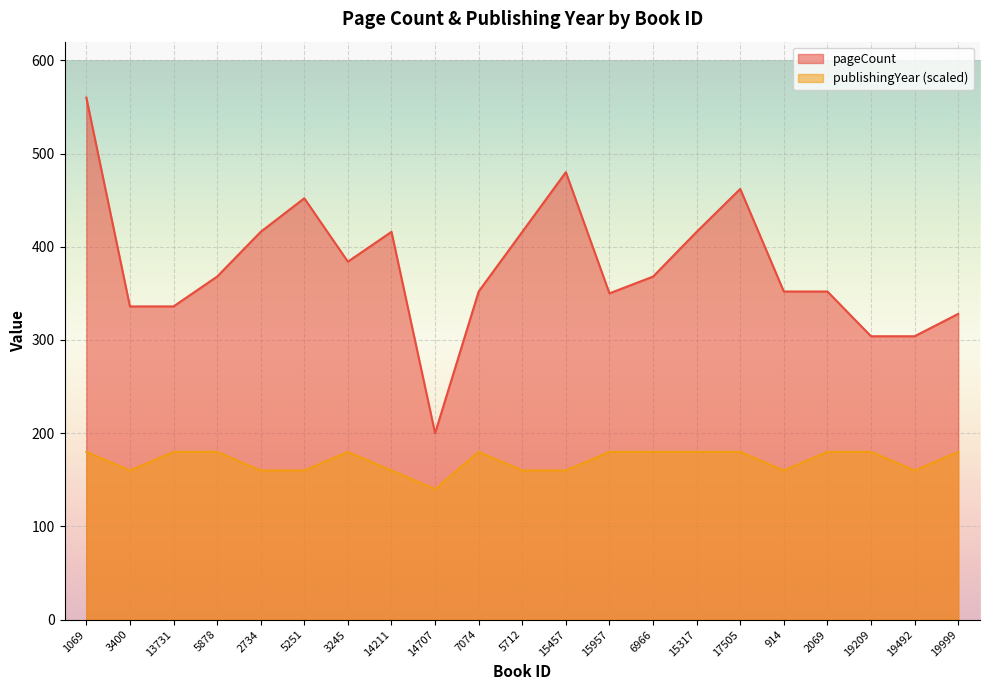

True or false: publishingYear and pageCount cross at least once.

False